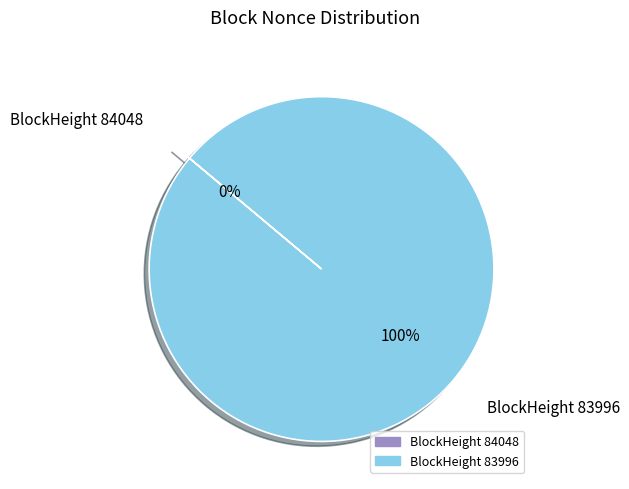

What percentage do 84048 and 83996 together represent?

100.0%